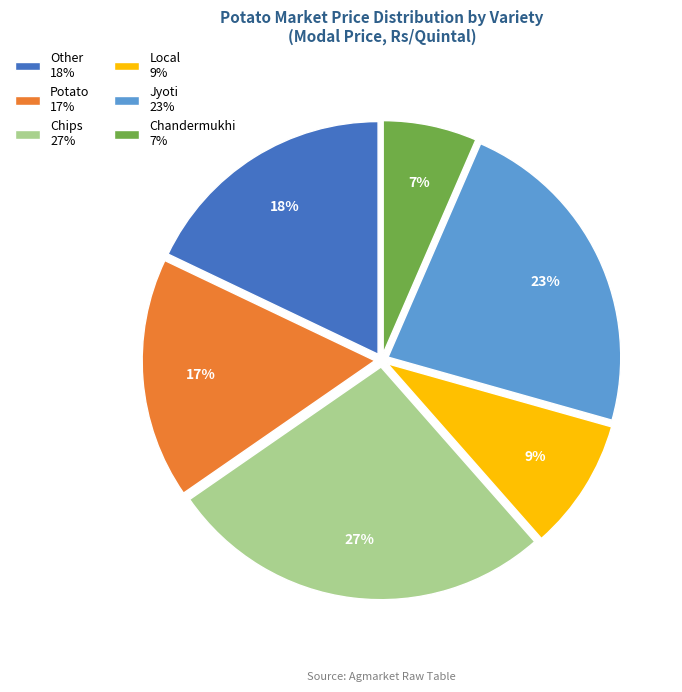

To the nearest percent, what is the difference between the Chips and Potato slice percentages?

10%